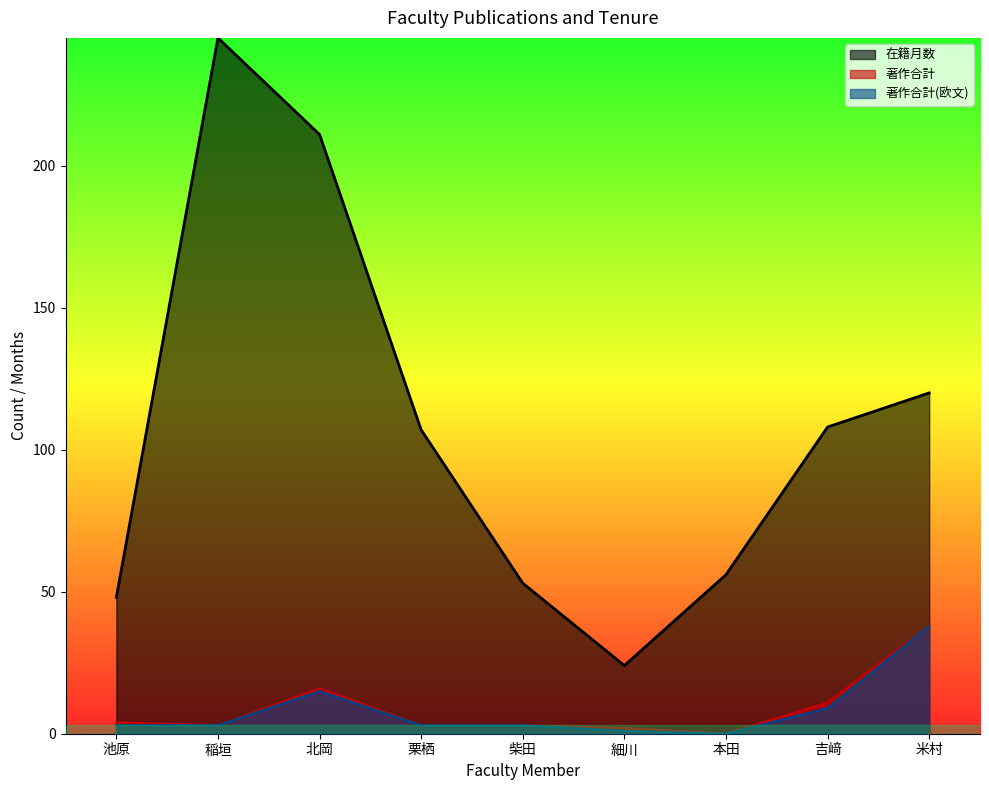

Which category has the highest value in the 著作合計 series?

米村